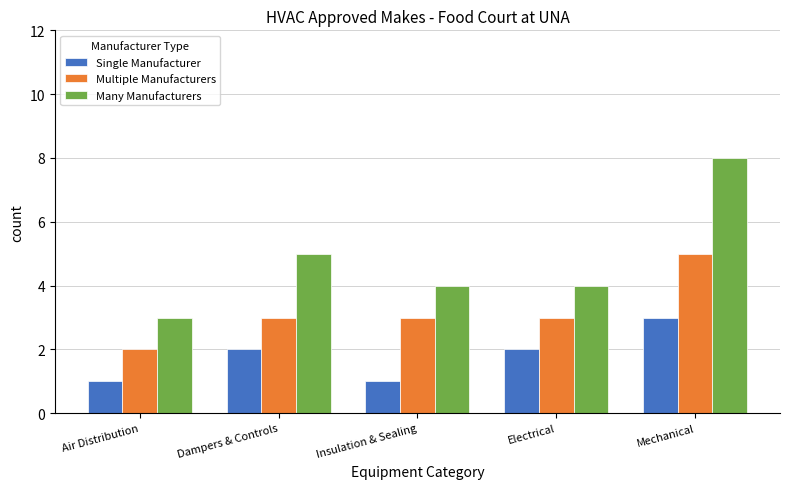

At how many categories does at least one series exceed 2?

5